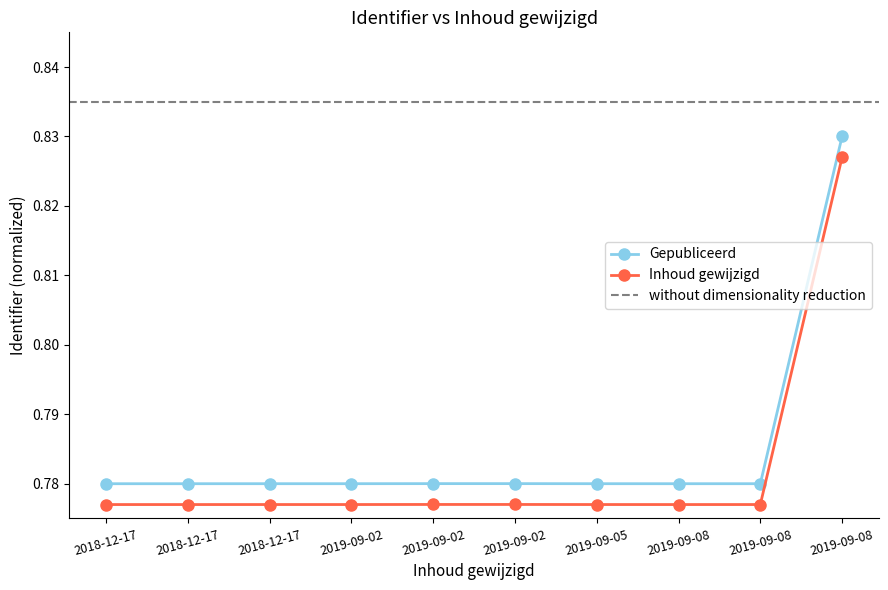

What is the value of the 3rd point from the left?

0.8